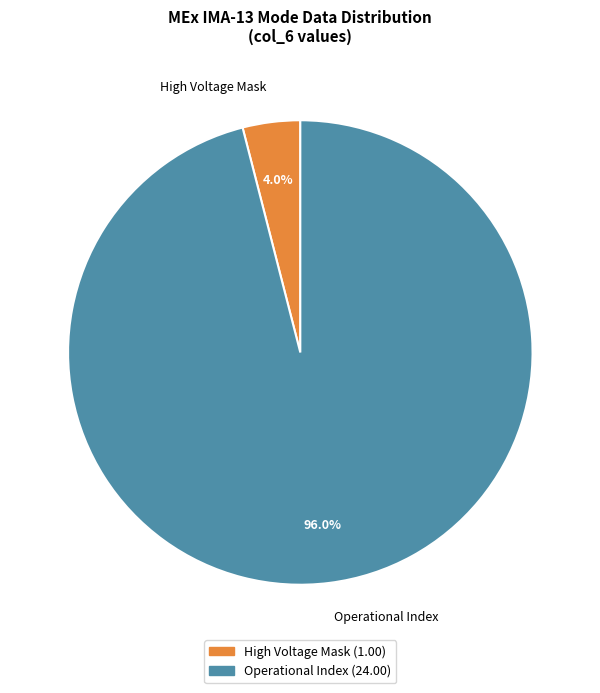

How many slices are in this pie chart?

2